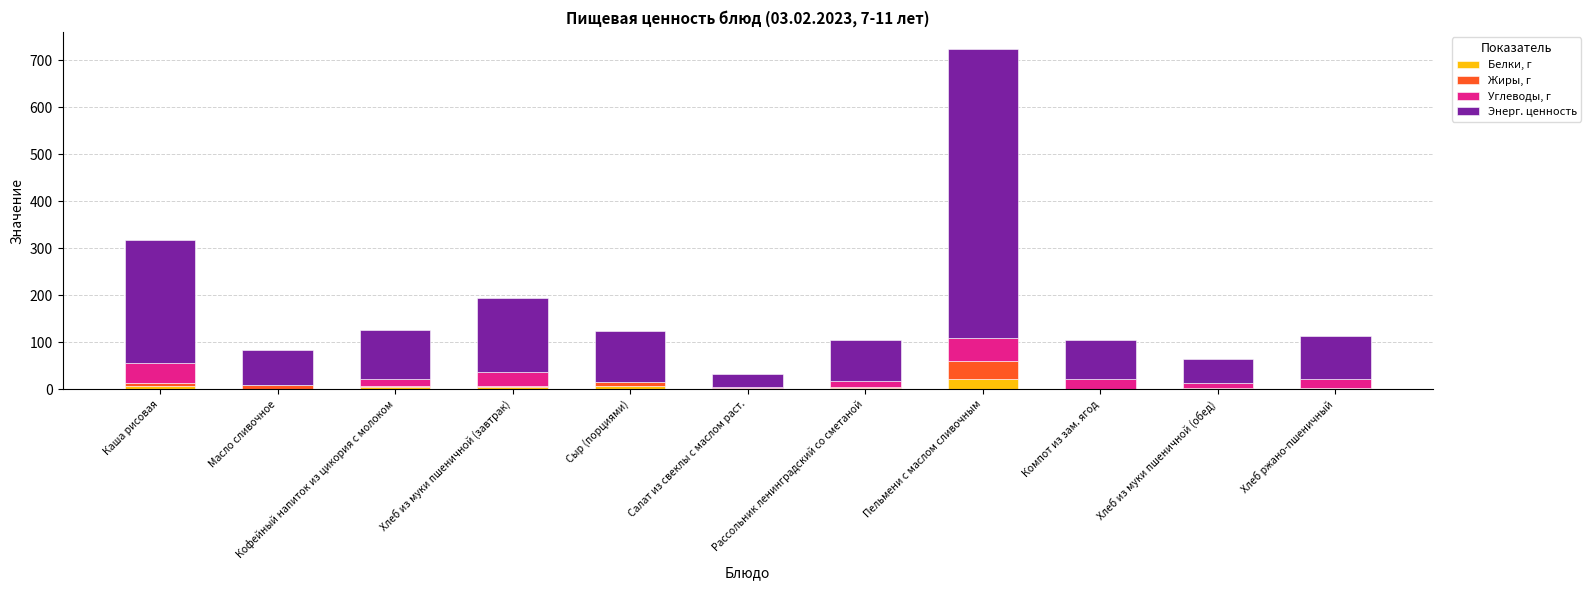

What is the highest value of the Белки, г series?

22.9